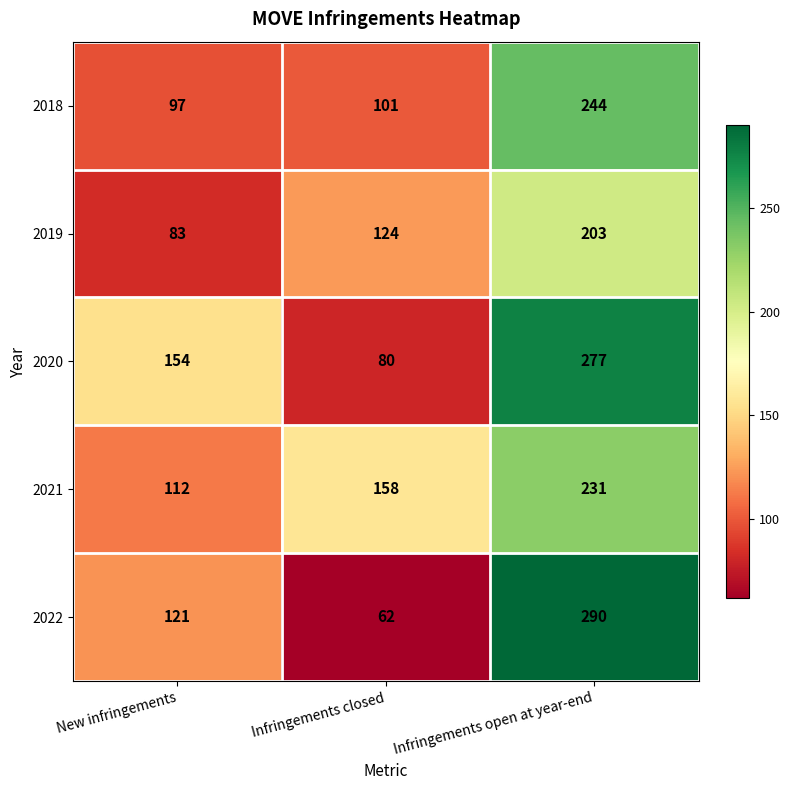

List the series in order of their peak value, highest first.

2022, 2020, 2018, 2021, 2019